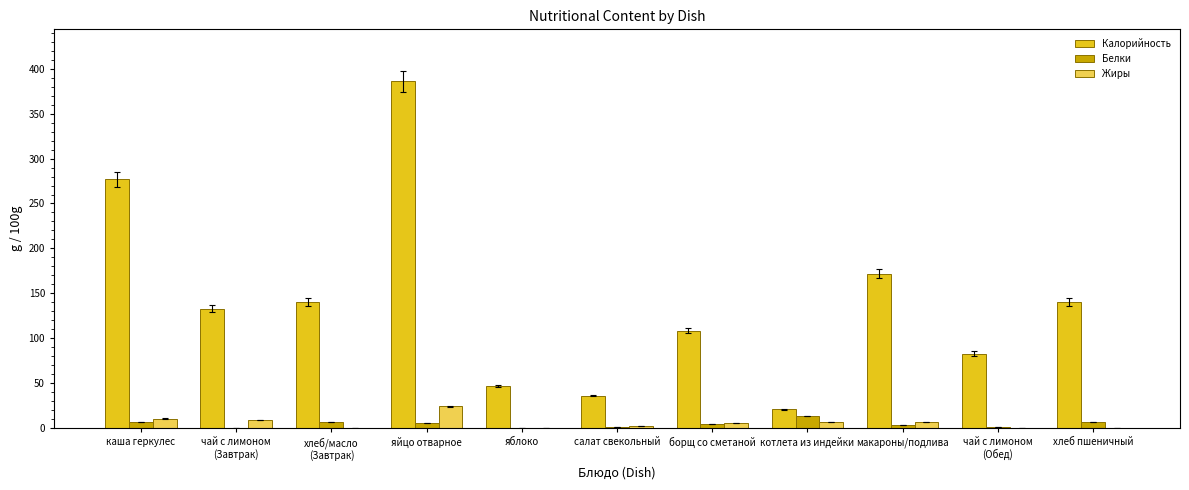

True or false: Калорийность has a value of 140.6 at хлеб пшеничный.

True